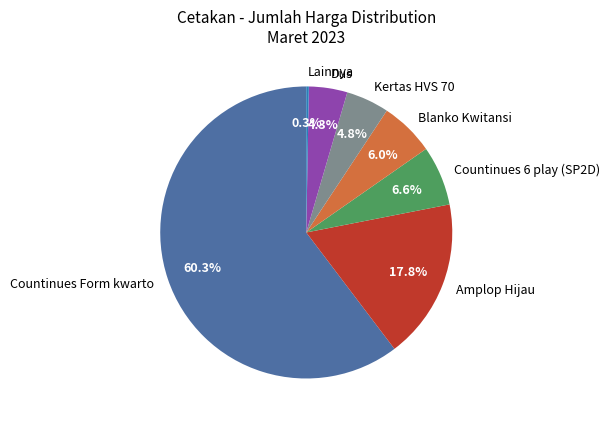

Approximately how many times larger is the value at Kertas HVS 70 compared to Dus?

1.1